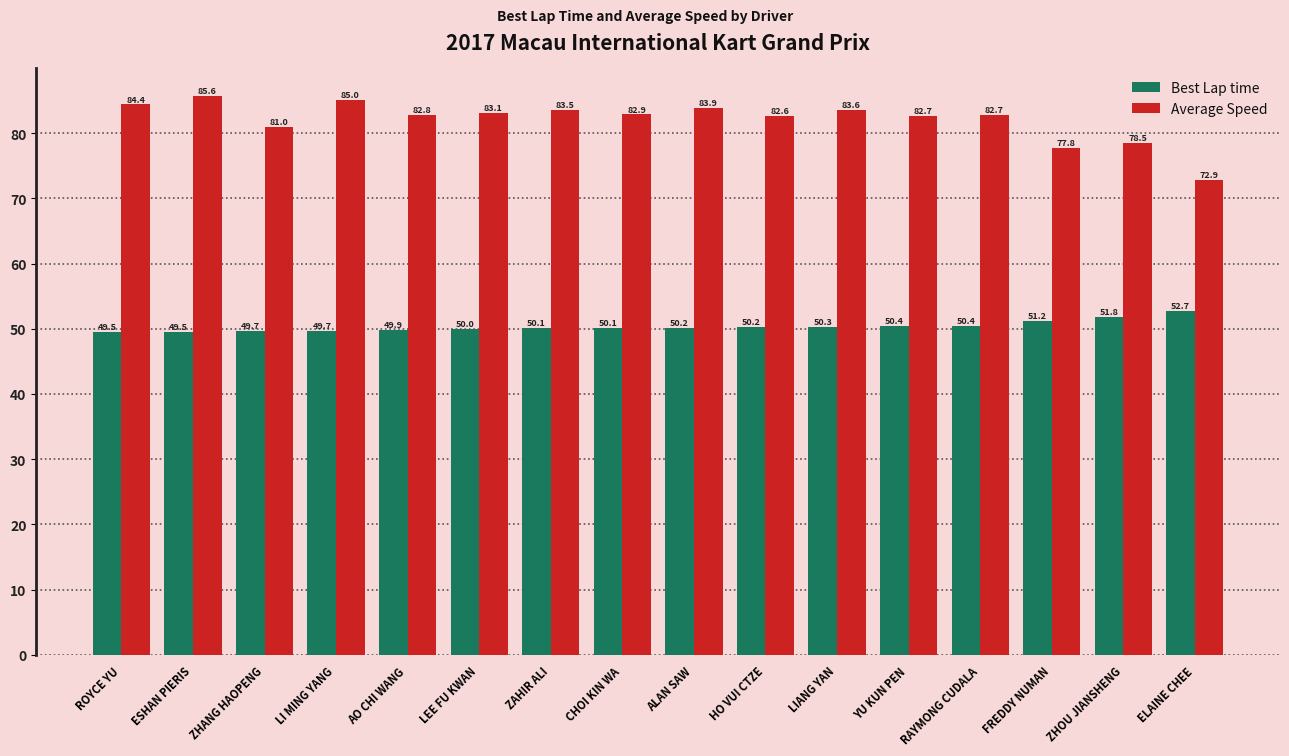

How many distinct data groups are displayed?

2